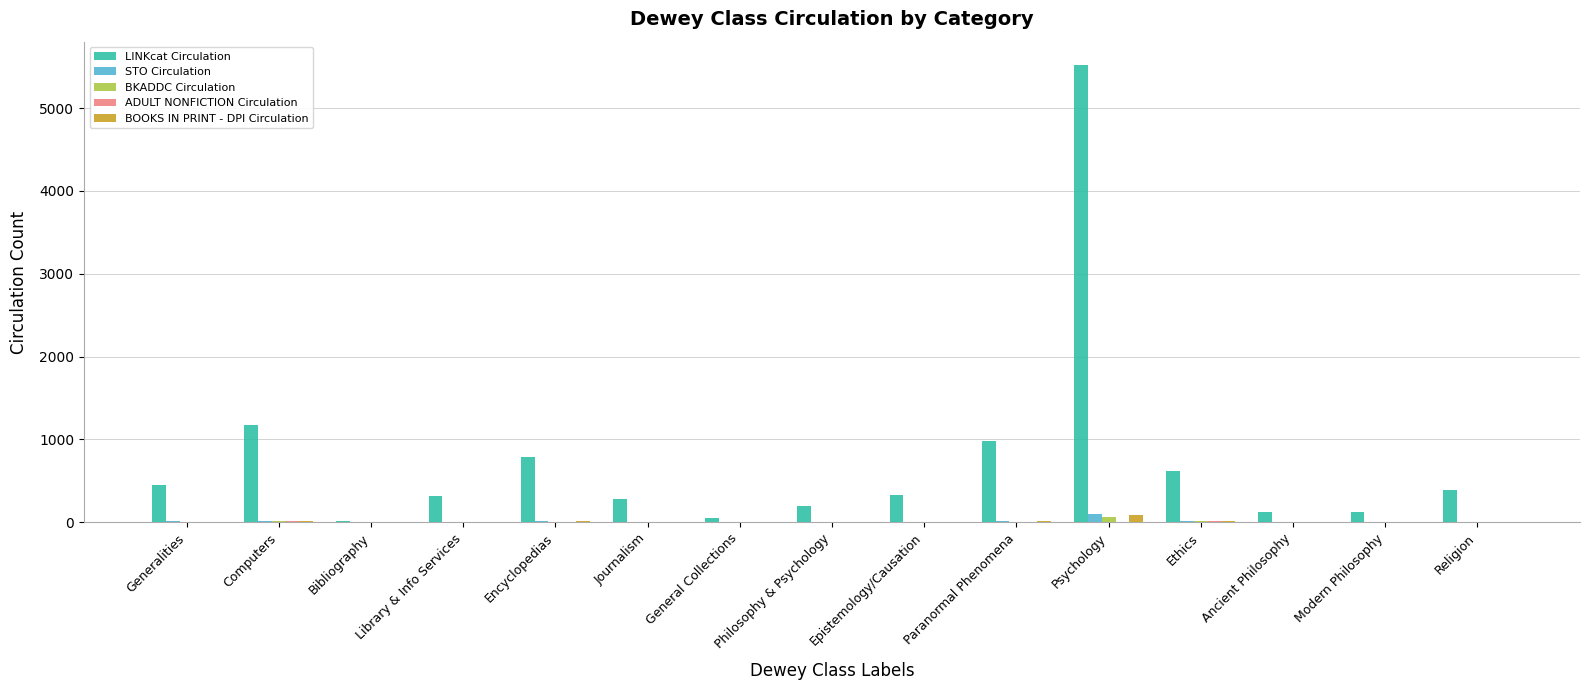

What is the sum of all STO Circulation values?

195